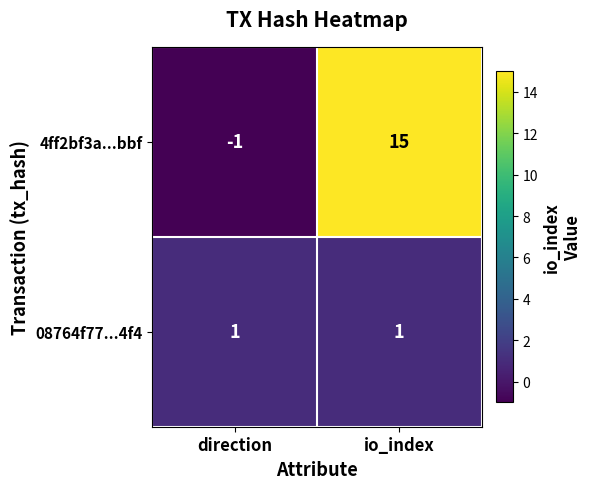

What is the spread (max minus min) of values at io_index?

14